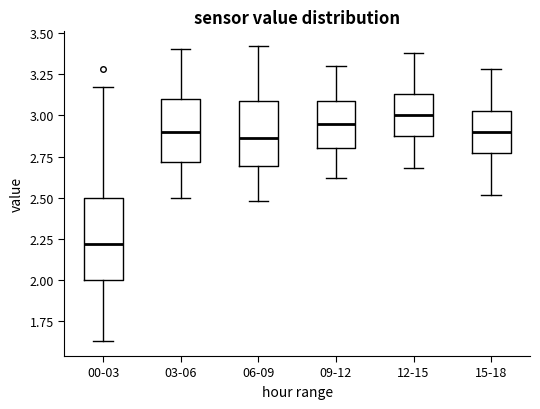

Comparing the boxes themselves (not the whiskers), which one is the tallest?

00-03